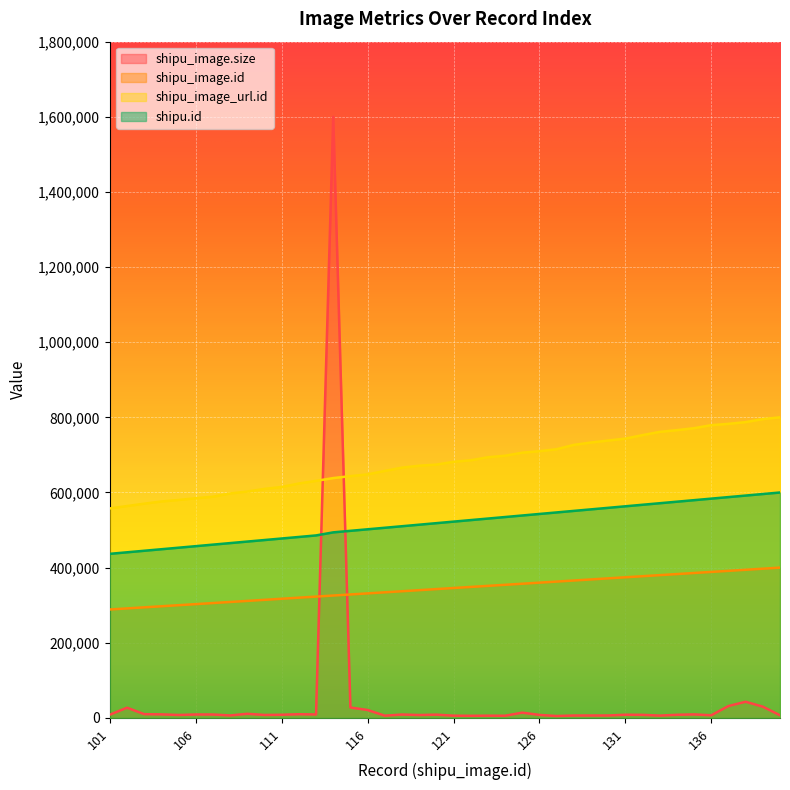

Reading left to right, what are all the values shown in this chart?

shipu_image.size: 101=8559.5	102=27178.5	103=9968.3	104=9399.8	105=7789.1	106=9101.1	107=9035.9	108=6547.8	109=10938.8	110=7829.1	111=8371.6	112=9814.8	113=9148.5	114=1600000.0	115=27716.4	116=21050.4	117=5967.2	118=8974.5	119=7657.0	120=8647.0	121=5929.1	122=5609.9	123=5916.0	124=5745.7	125=13990.8	126=7949.1	127=5061.8	128=6361.7	129=6407.3	130=6460.4	131=8434.8	132=8130.6	133=6124.5	134=8289.7	135=9314.2	136=7028.9	137=31626.3	138=42974.5	139=29921.6	140=6987.0
shipu_image.id: 101=288571.4	102=291428.6	103=294285.7	104=297142.9	105=300000.0	106=302857.1	107=305714.3	108=308571.4	109=311428.6	110=314285.7	111=317142.9	112=320000.0	113=322857.1	114=325714.3	115=328571.4	116=331428.6	117=334285.7	118=337142.9	119=340000.0	120=342857.1	121=345714.3	122=348571.4	123=351428.6	124=354285.7	125=357142.9	126=360000.0	127=362857.1	128=365714.3	129=368571.4	130=371428.6	131=374285.7	132=377142.9	133=380000.0	134=382857.1	135=385714.3	136=388571.4	137=391428.6	138=394285.7	139=397142.9	140=400000.0
shipu_image_url.id: 101=557575.8	102=563925.0	103=570274.2	104=576046.2	105=580086.6	106=584704.2	107=588744.6	108=597402.6	109=602597.4	110=609523.8	111=614718.6	112=623953.8	113=630880.2	114=638383.8	115=643578.6	116=648196.2	117=657431.5	118=666089.5	119=671284.3	120=674170.3	121=681673.9	122=685714.3	123=693795.1	124=697835.5	125=705916.3	126=709956.7	127=715151.5	128=726695.5	129=733044.7	130=738239.5	131=743434.3	132=752669.6	133=761327.6	134=765945.2	135=771140.0	136=779220.8	137=782684.0	138=787301.6	139=795382.4	140=800000.0
shipu.id: 101=436734.7	102=440816.3	103=444898.0	104=448979.6	105=453061.2	106=457142.9	107=461224.5	108=465306.1	109=469387.8	110=473469.4	111=477551.0	112=481632.7	113=485714.3	114=493877.6	115=497959.2	116=502040.8	117=506122.4	118=510204.1	119=514285.7	120=518367.3	121=522449.0	122=526530.6	123=530612.2	124=534693.9	125=538775.5	126=542857.1	127=546938.8	128=551020.4	129=555102.0	130=559183.7	131=563265.3	132=567346.9	133=571428.6	134=575510.2	135=579591.8	136=583673.5	137=587755.1	138=591836.7	139=595918.4	140=600000.0